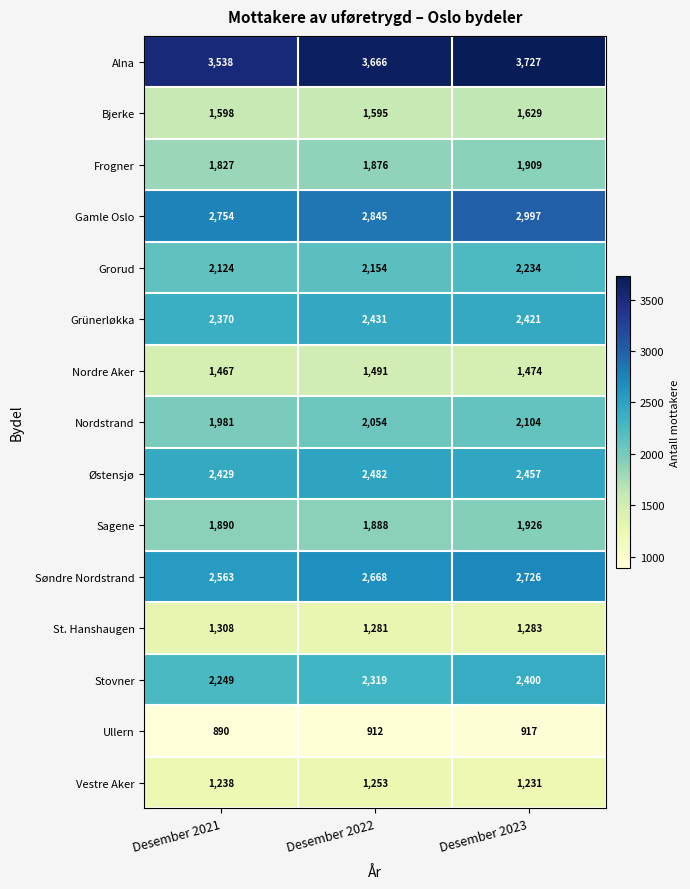

Which series has the widest spread of values?

Gamle Oslo